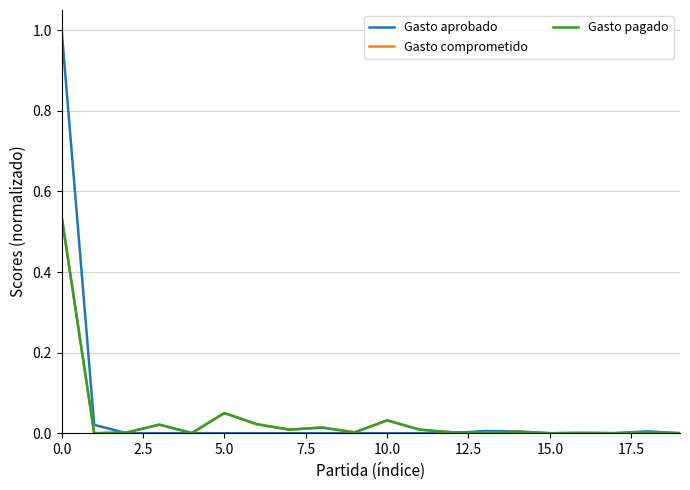

In Gasto comprometido, how many points are higher than both neighbors (excluding endpoints)?

7